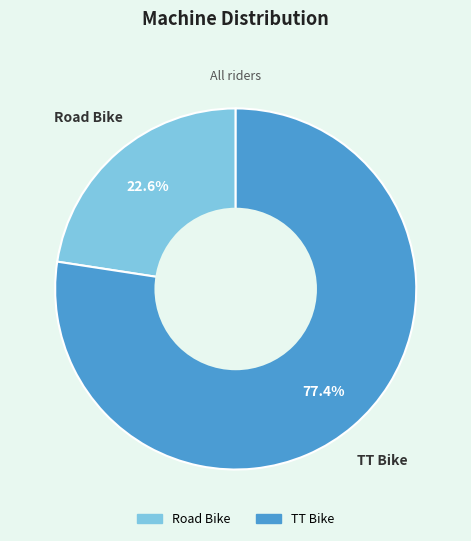

To the nearest percent, what is the combined percentage of Road Bike and TT Bike?

100%